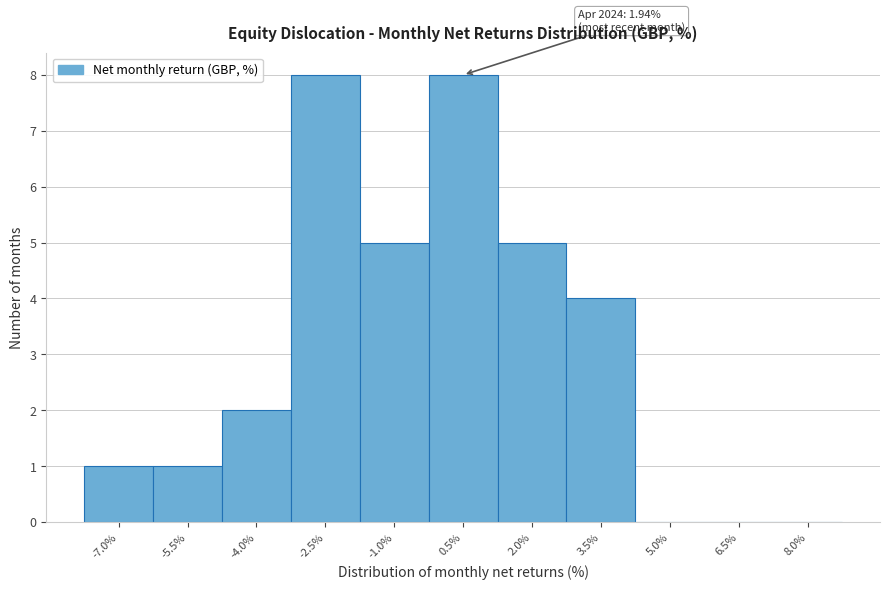

Reading left to right, what are all the values shown in this chart?

-7.0%=1	-5.5%=1	-4.0%=2	-2.5%=8	-1.0%=5	0.5%=8	2.0%=5	3.5%=4	5.0%=0	6.5%=0	8.0%=0